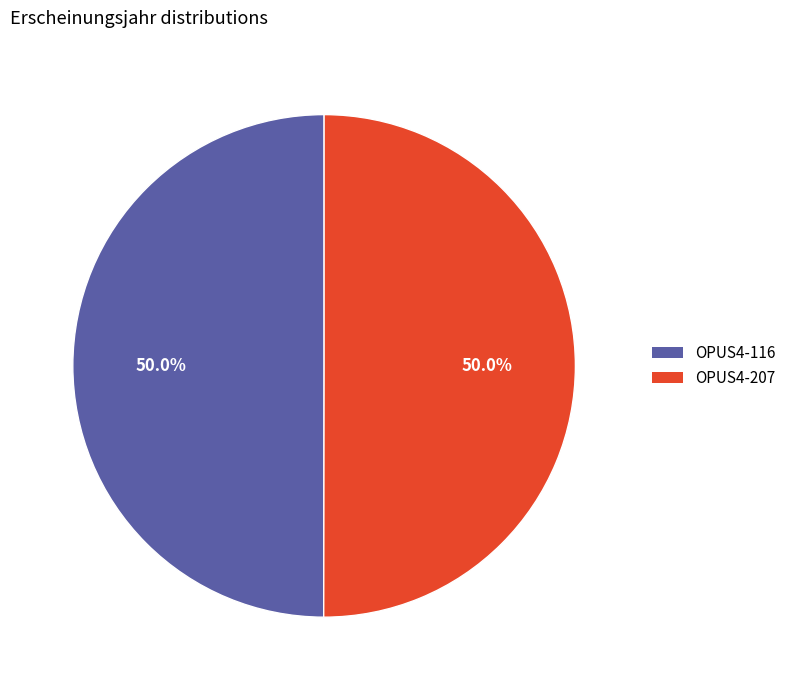

Do OPUS4-116 and OPUS4-207 together represent more than half of the pie?

Yes